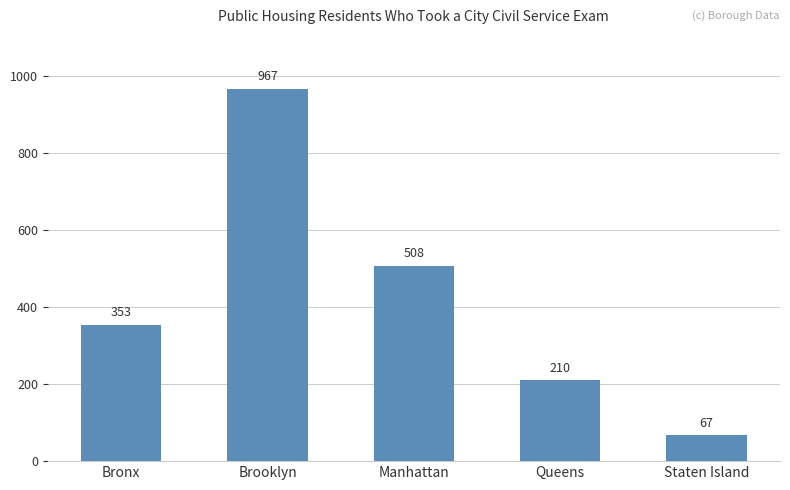

True or false: the data shows 1450 at Brooklyn.

False